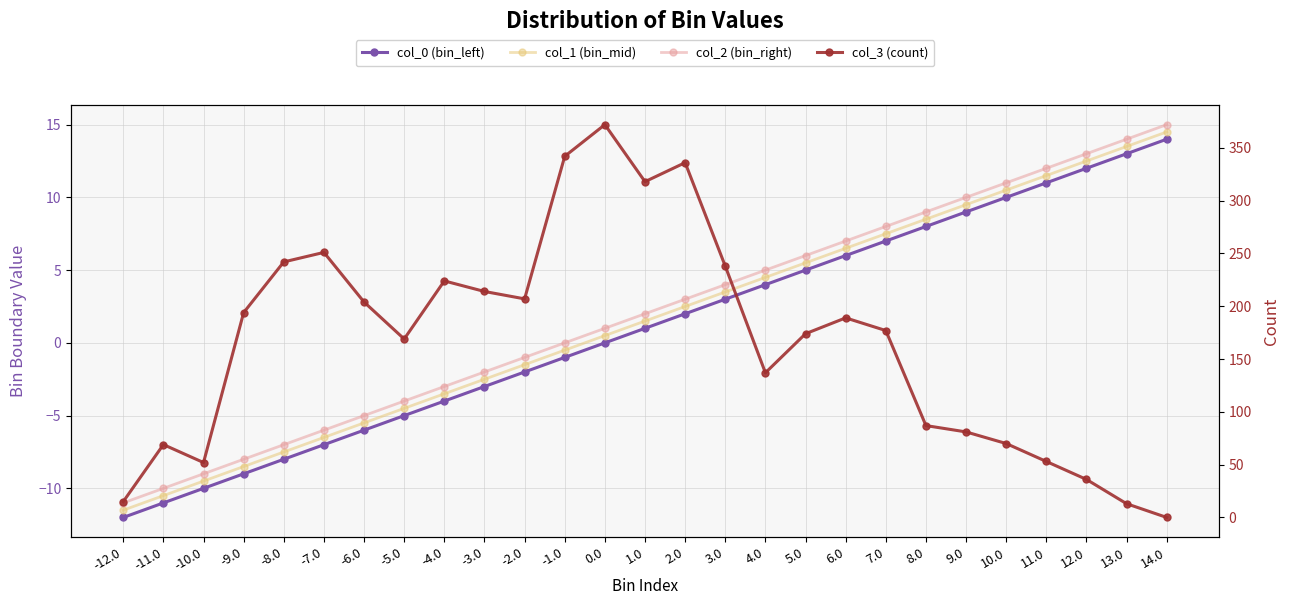

Does the chart have visible grid lines?

Yes